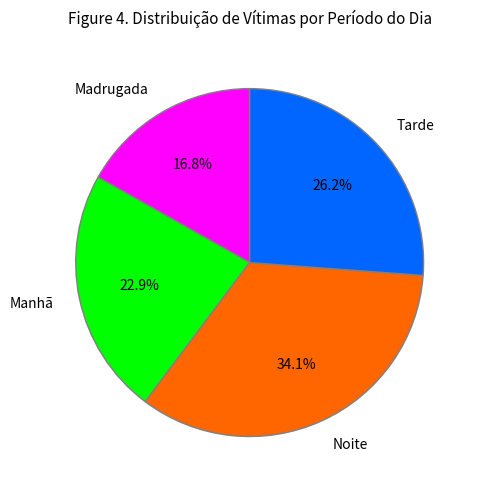

What is the smallest slice in the pie chart?

Madrugada